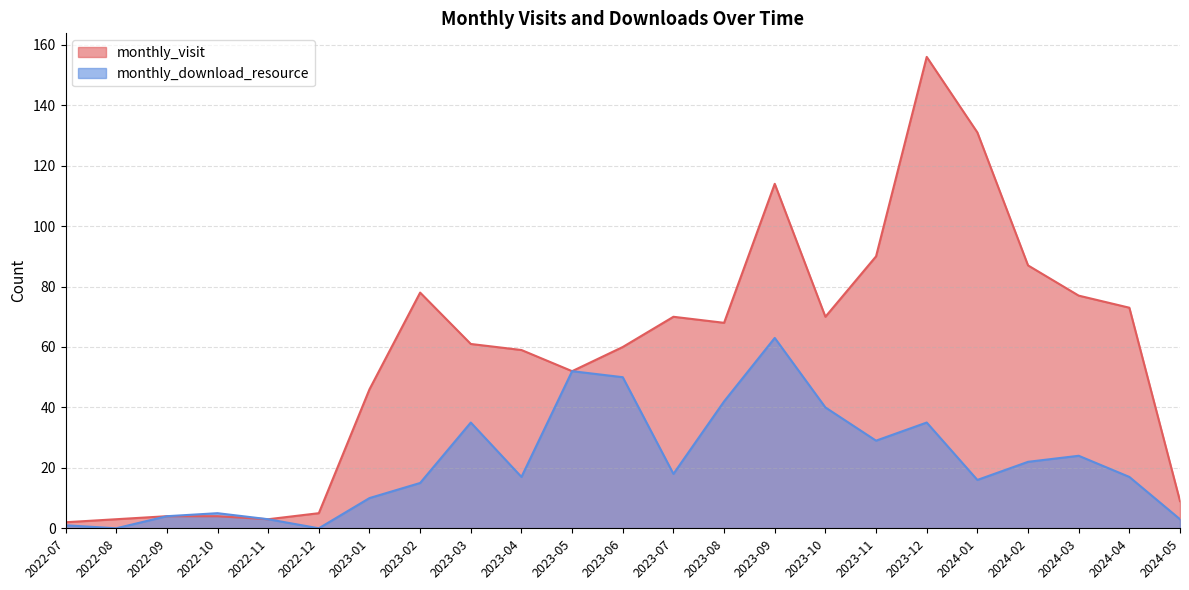

What is the value of the monthly_download_resource point at the 16th from the left?

40